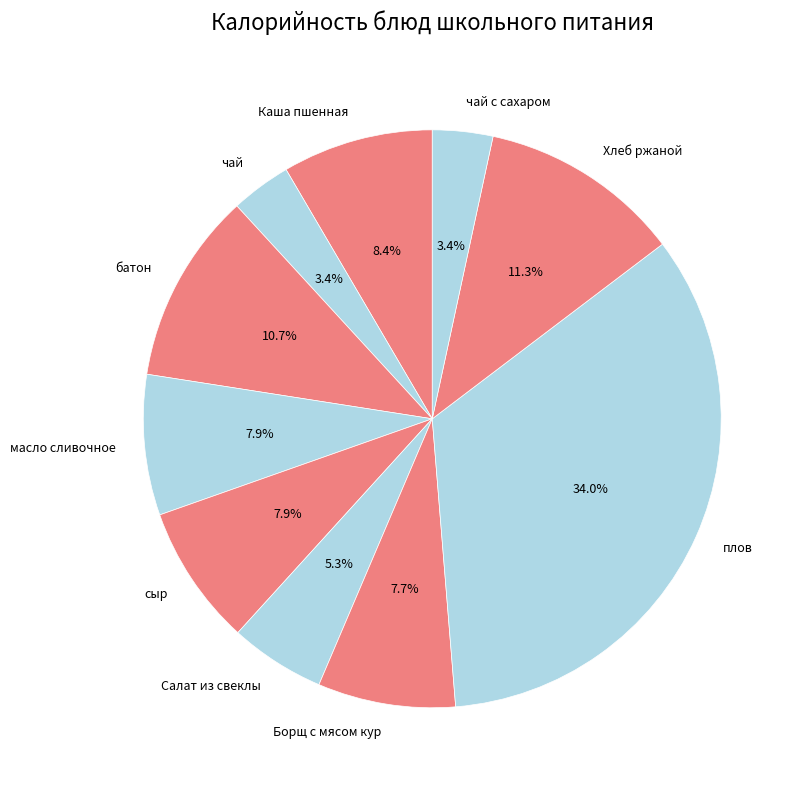

Which category has the biggest portion of the pie?

плов